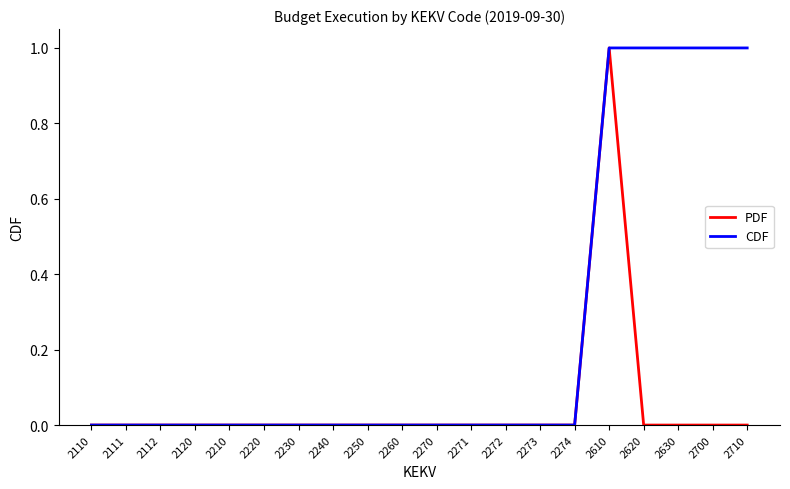

Reading left to right, transcribe all the data shown in this chart.

PDF: 0	0	0	0	0	0	0	0	0	0	0	0	0	0	0	1	0	0	0	0
CDF: 0	0	0	0	0	0	0	0	0	0	0	0	0	0	0	1	1	1	1	1